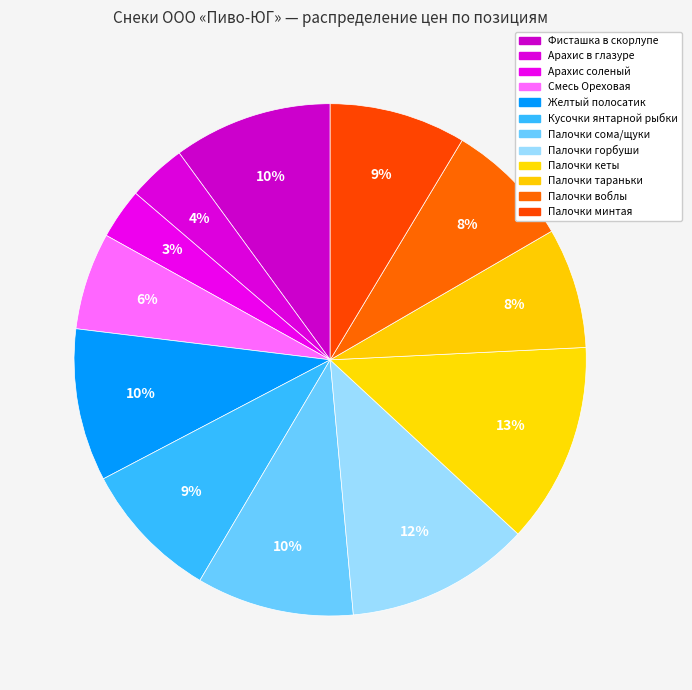

Combined, what portion of the pie is Палочки минтая and Палочки горбуши?

20.3%